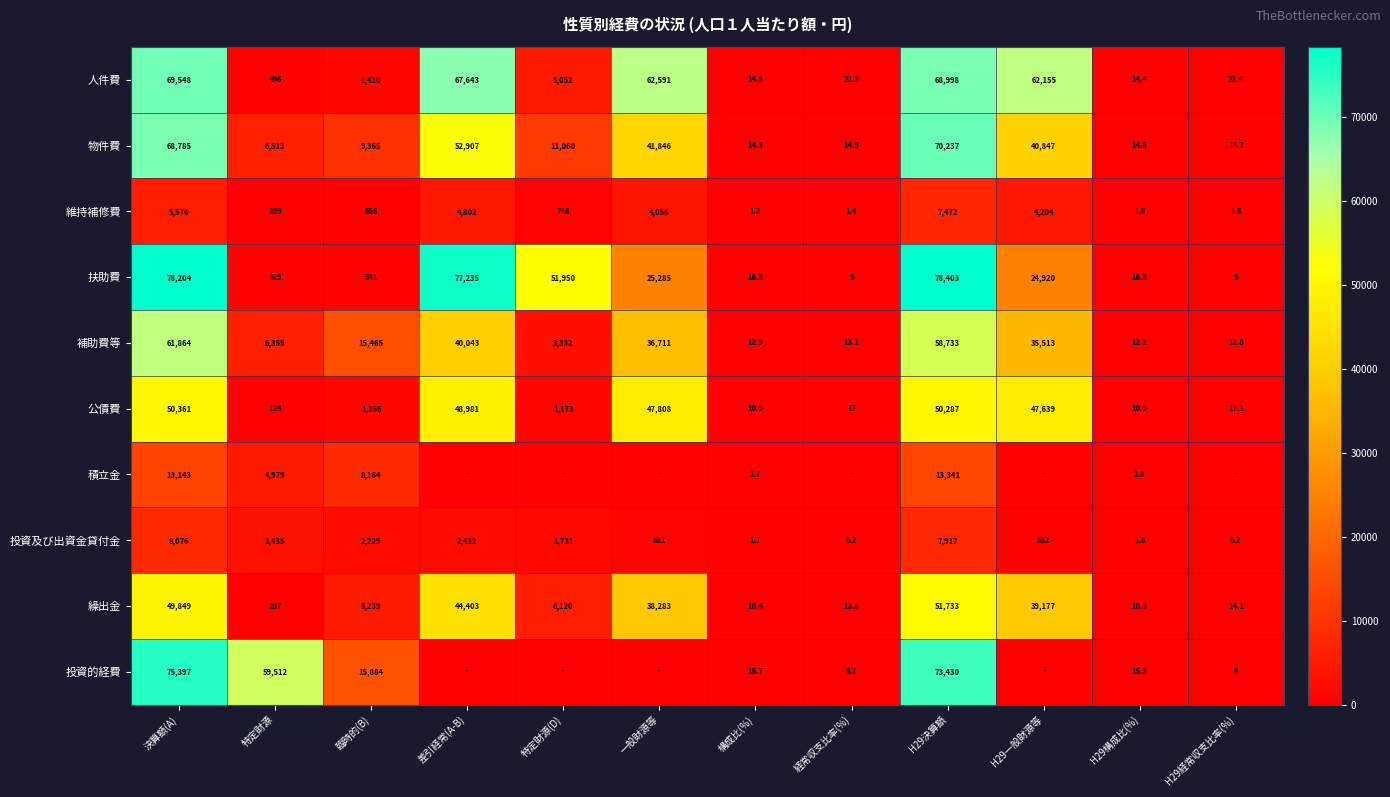

Where is 公債費 nearest to the value 25185?

H29一般財源等